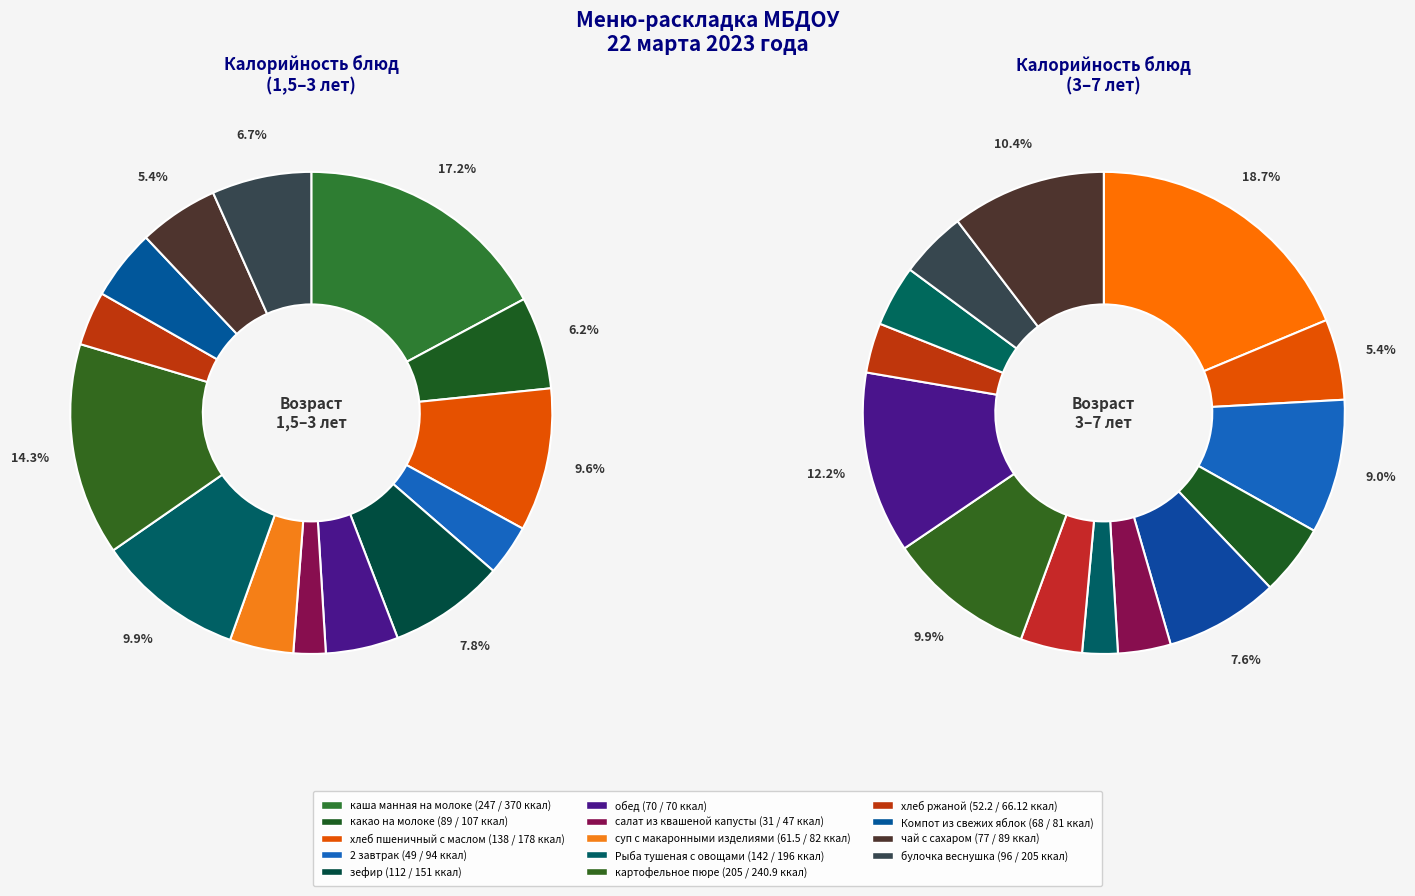

To the nearest percent, what is the average slice percentage?

7%